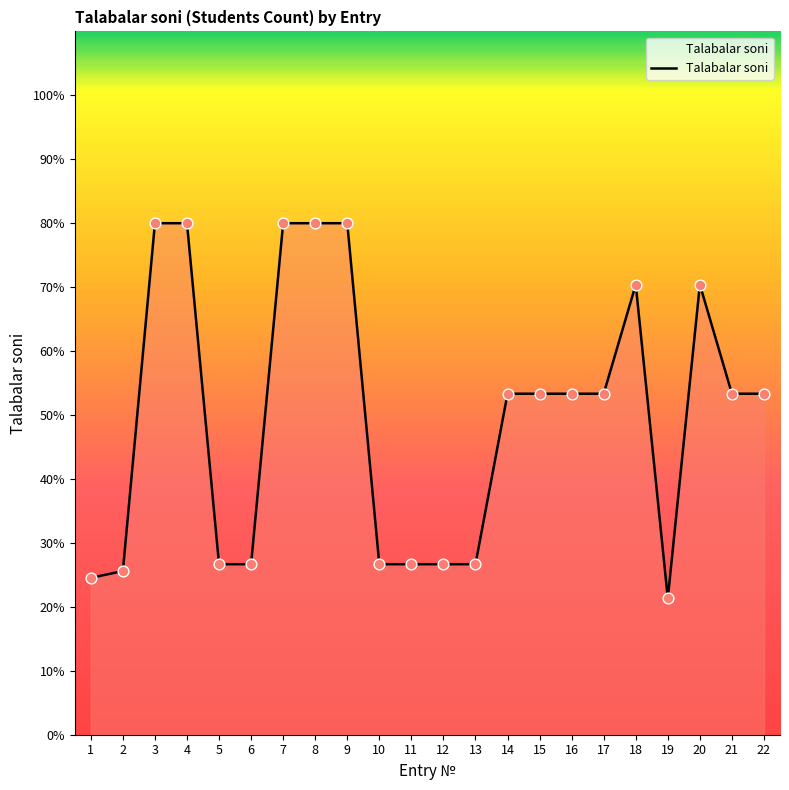

Between 19 and 18, which is larger?

18